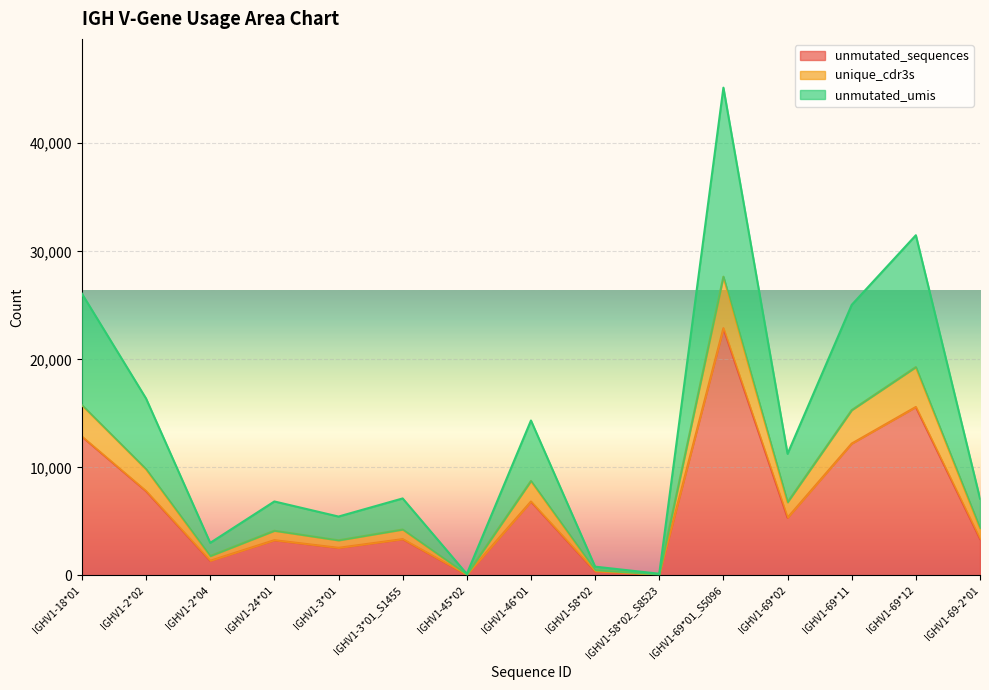

Count the number of categories in the chart.

15